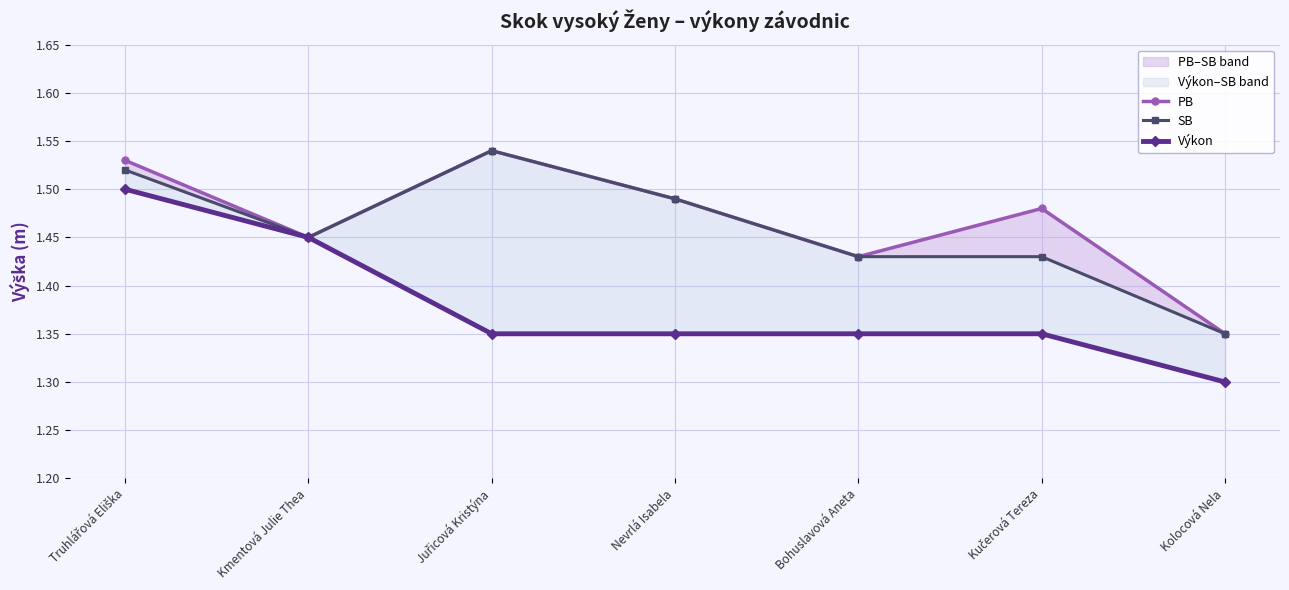

Which series has the widest spread of values?

Výkon